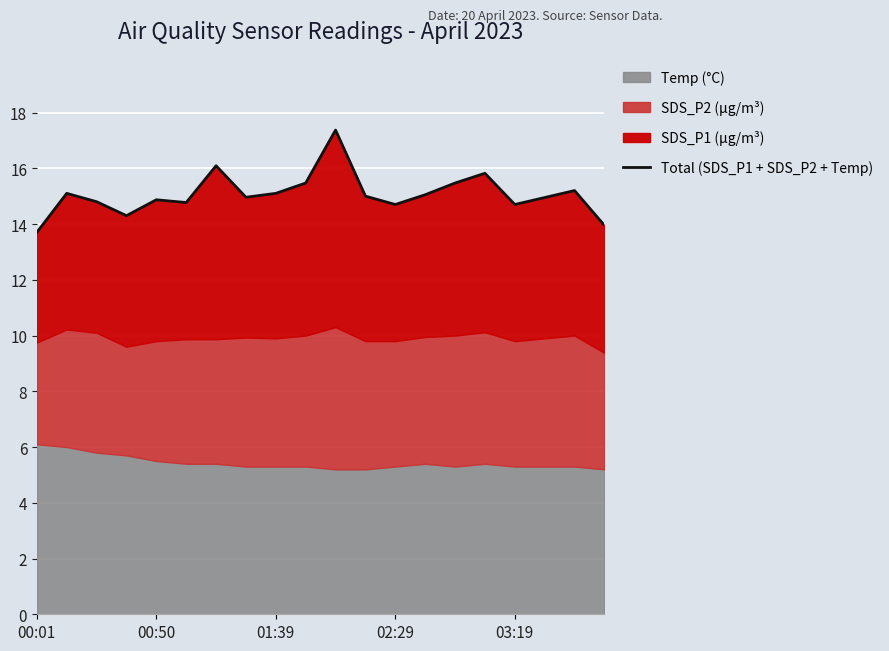

The chart shows a value of 4.1 at 01:39. True or false?

False